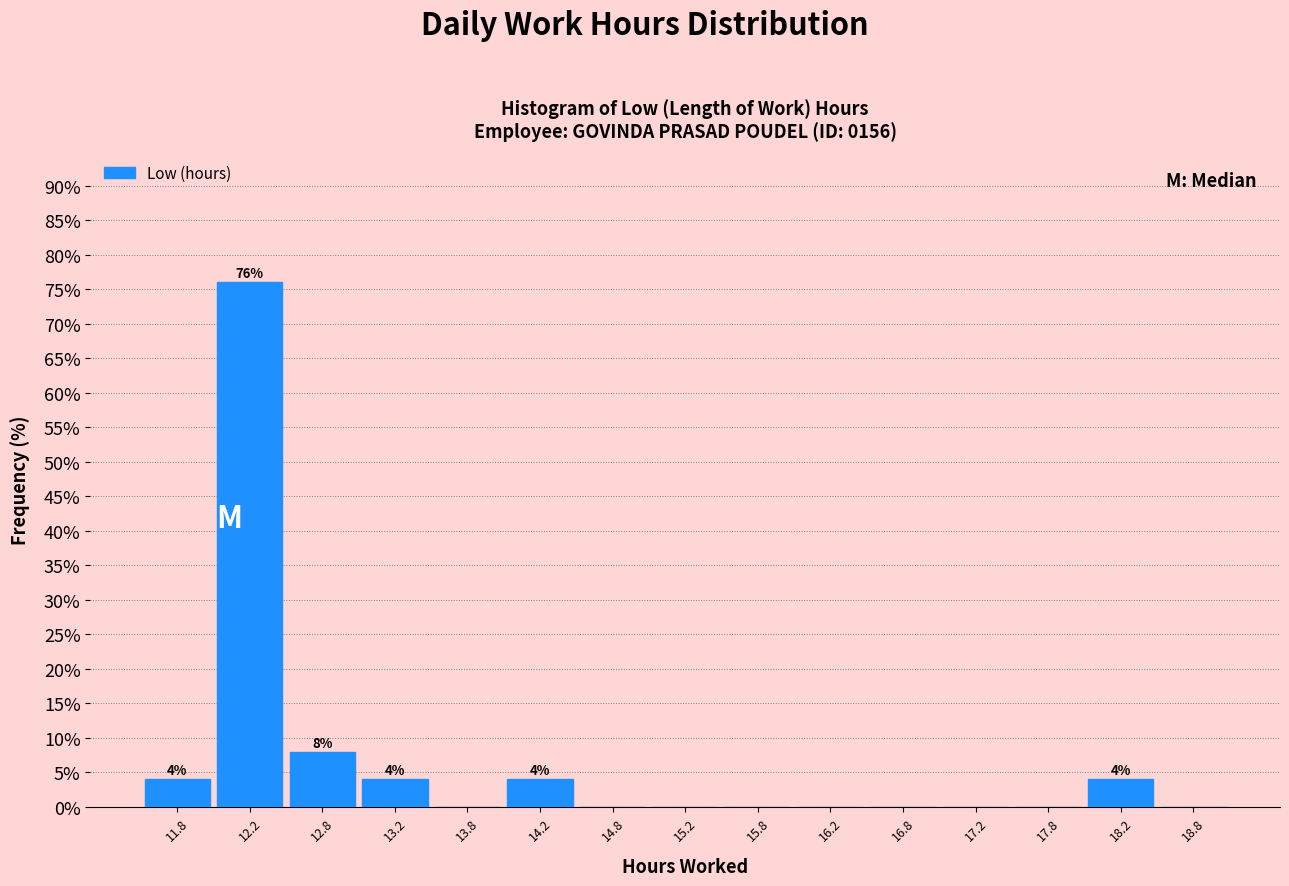

Which range on the x-axis has the tallest bar?

12.0 to 12.5